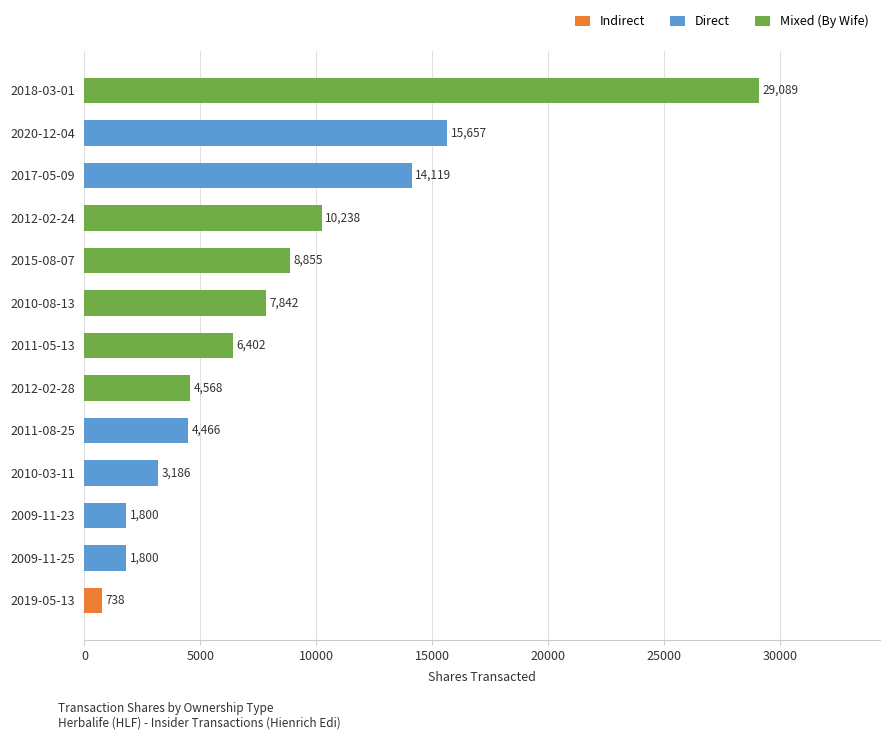

True or false: transactionValue has a value of 124163.2 at 2011-08-25.

False